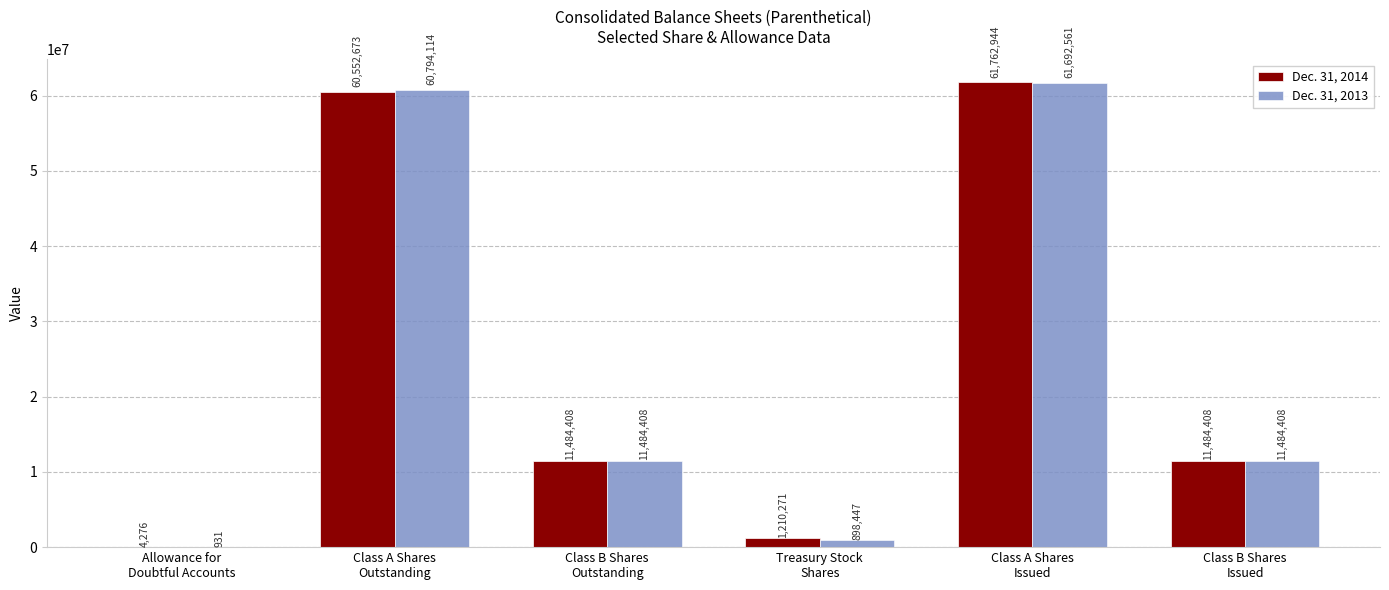

Between Allowance for
Doubtful Accounts and Treasury Stock
Shares, which series saw the biggest shift?

Dec. 31, 2014